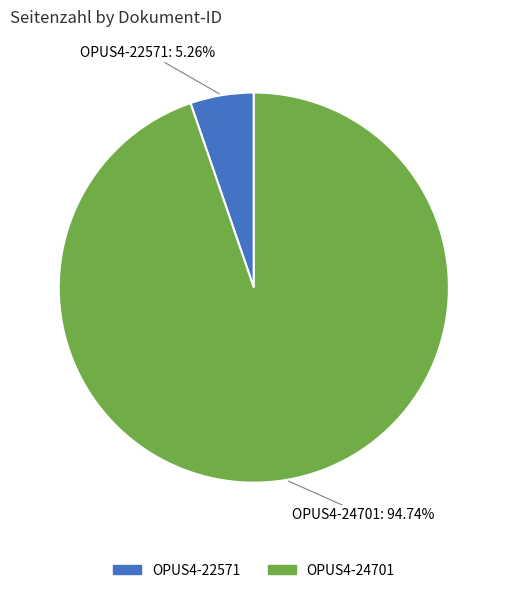

Which has a higher value, OPUS4-22571 or OPUS4-24701?

OPUS4-24701